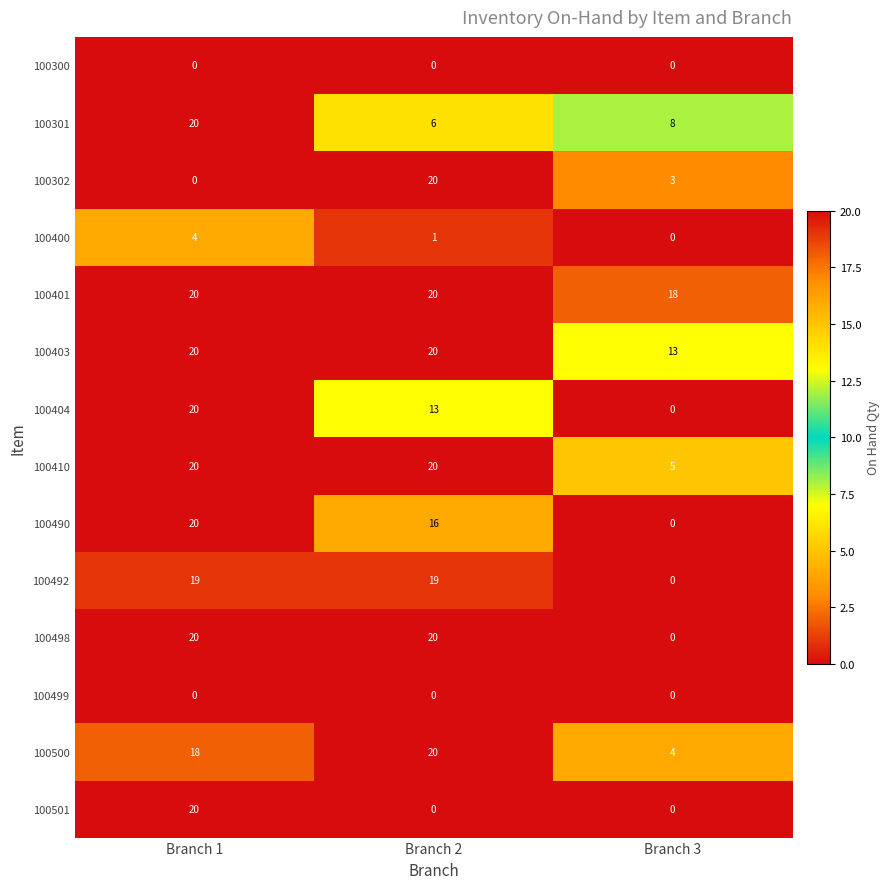

At which label does 100492 reach its minimum?

Branch 3